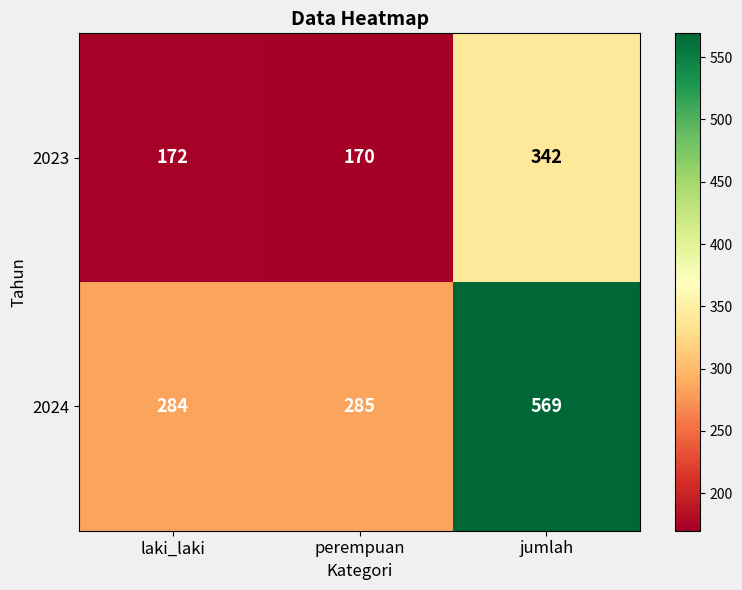

The value of 2024 at laki_laki is 81. True or false?

False